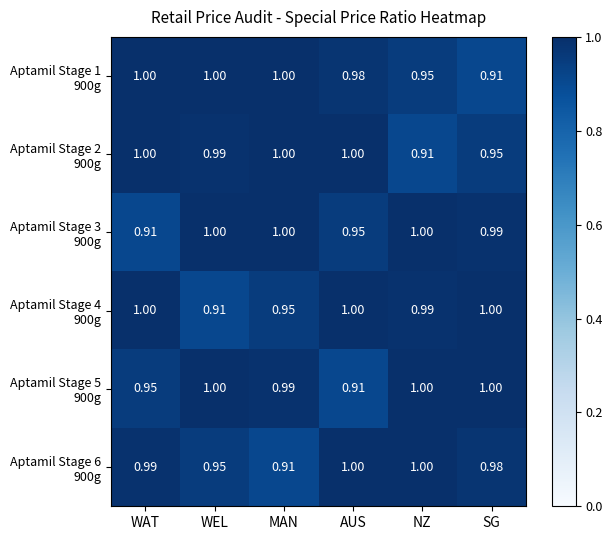

How many distinct data groups are displayed?

6